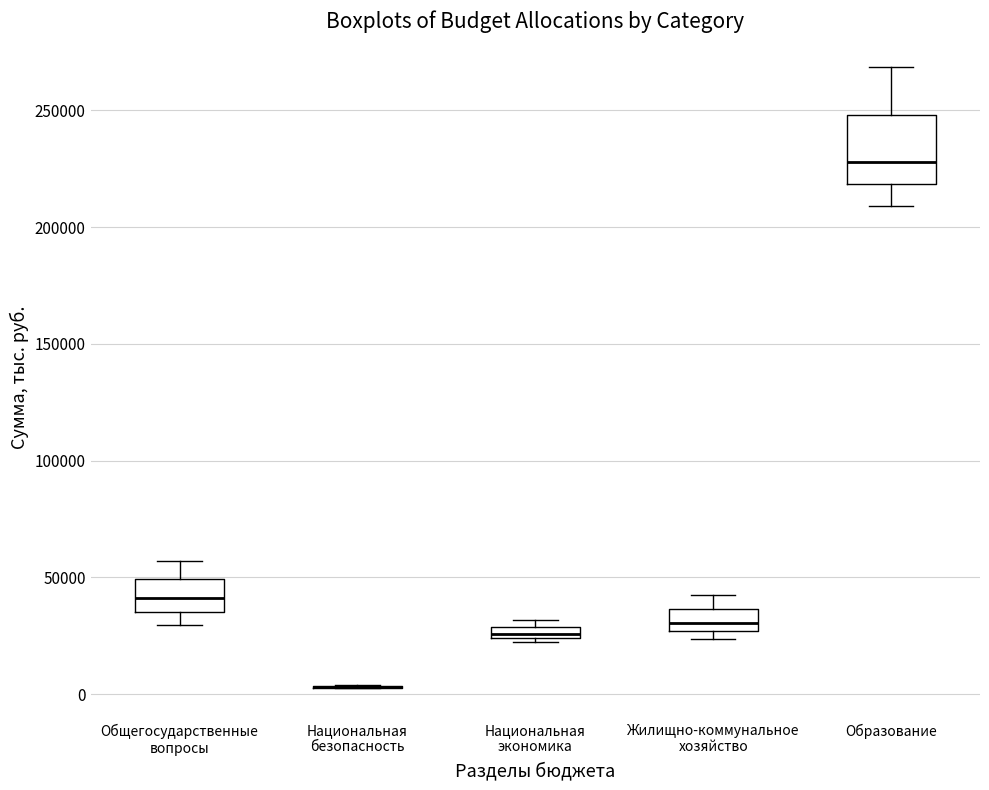

Which box is the tallest, from its lower edge to its upper edge?

Образование